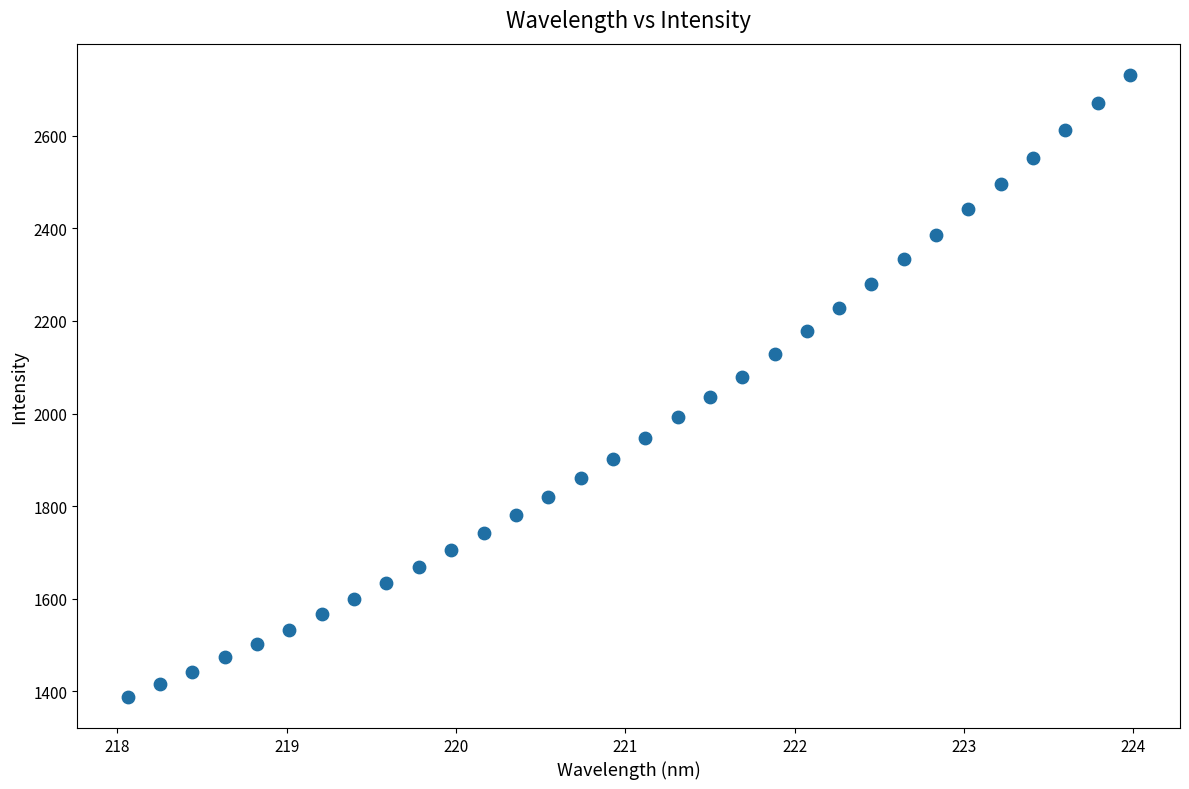

What is the range of X values (max minus min)?

5.9